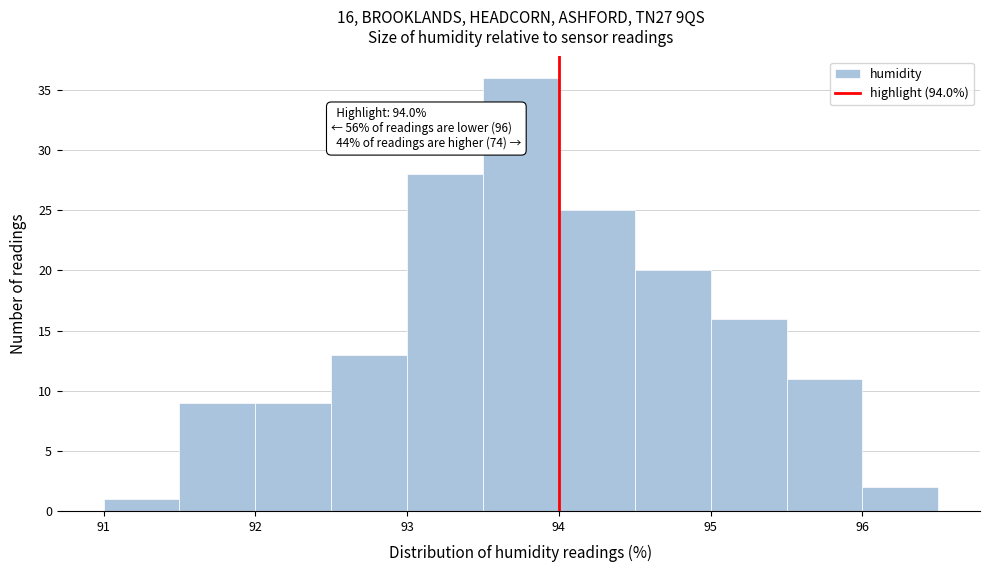

Over which range of the x-axis is the bar tallest?

93.5 to 94.0